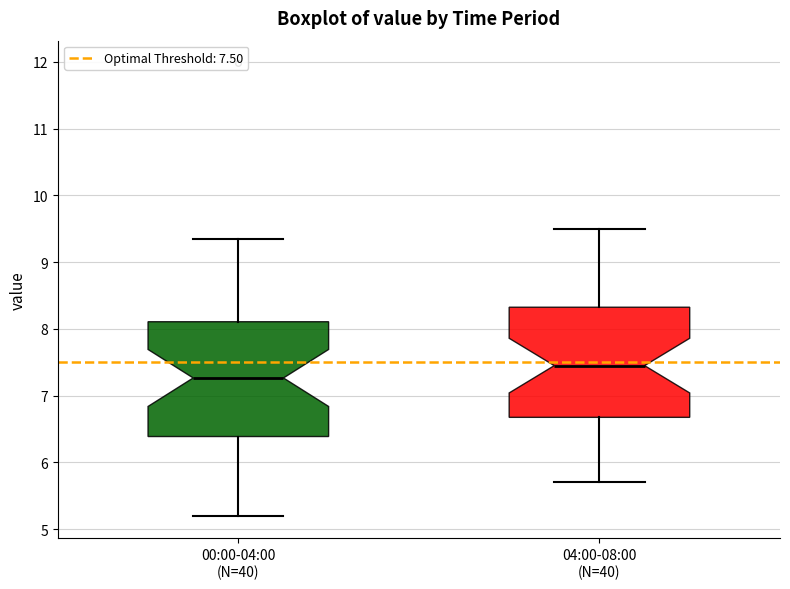

Which box has the lowest median line?

00:00-04:00 (N=40)